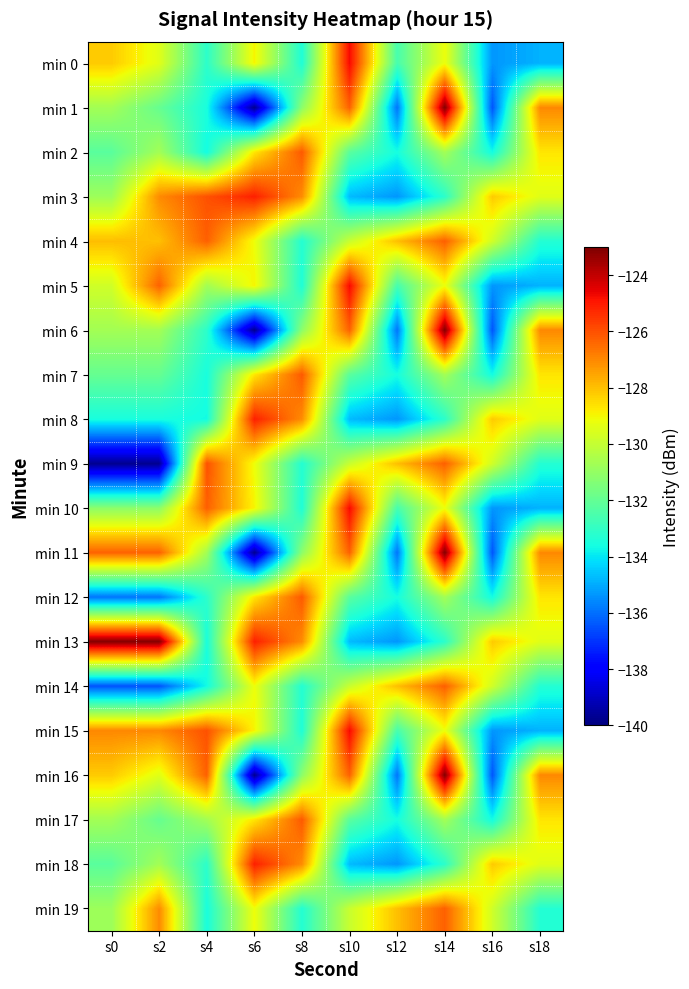

What is the spread (max minus min) of values at s4?

7.6